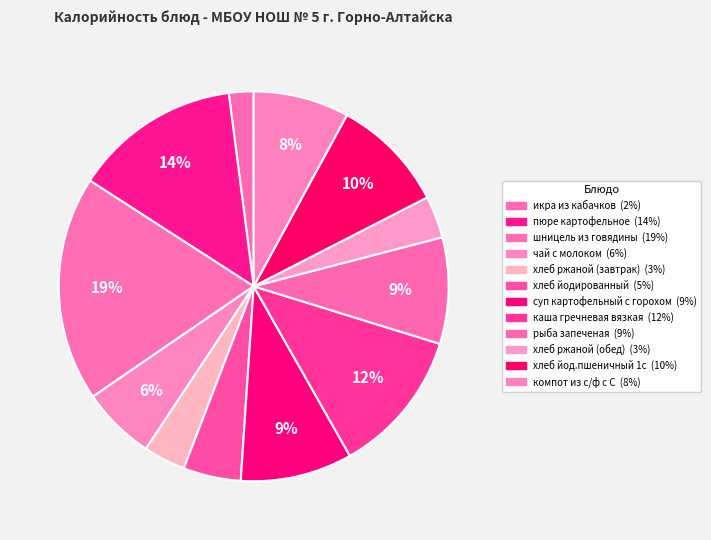

To the nearest percent, what portion does чай с молоком represent?

6%